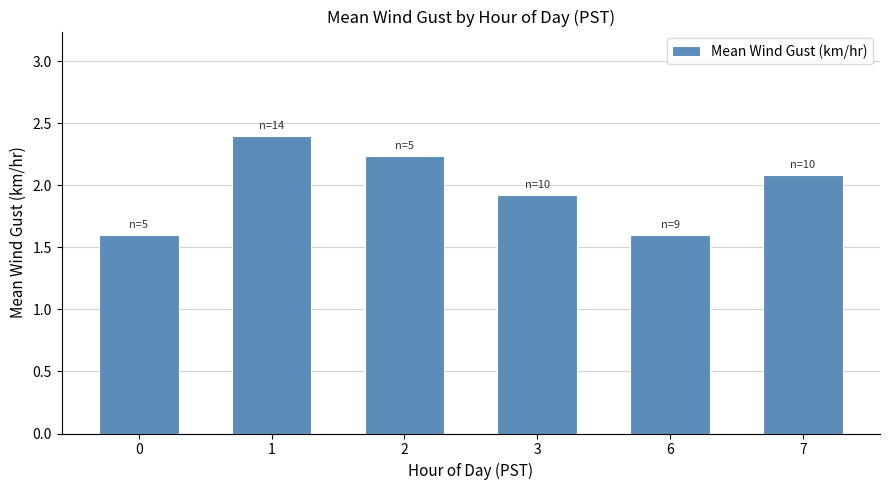

Which has a higher value, 2 or 0?

2